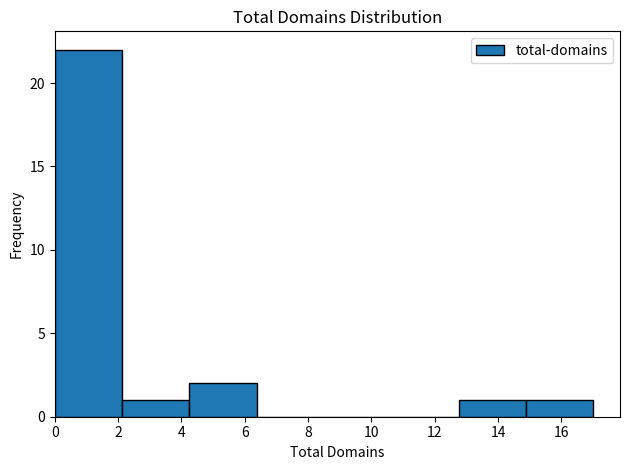

What is the height of the bar covering 12.8 to 14.8 on the x-axis? Neither the bar edges nor the heights are printed on the chart, so give them approximately, as read against the axes.

1